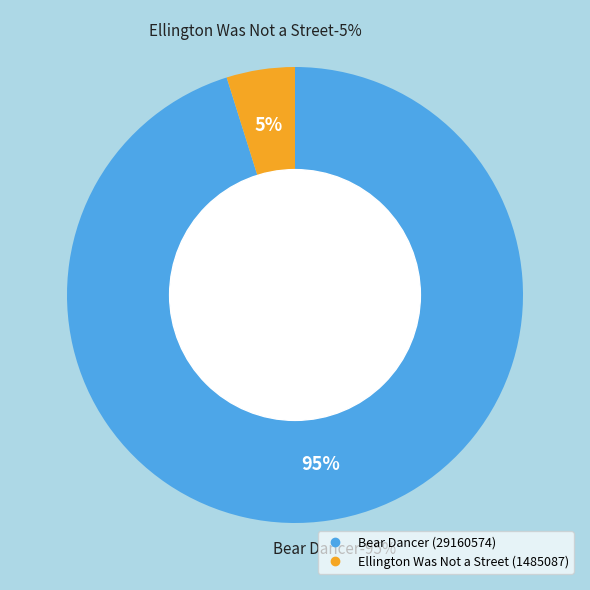

True or false: Bear Dancer accounts for 95% of the total.

True